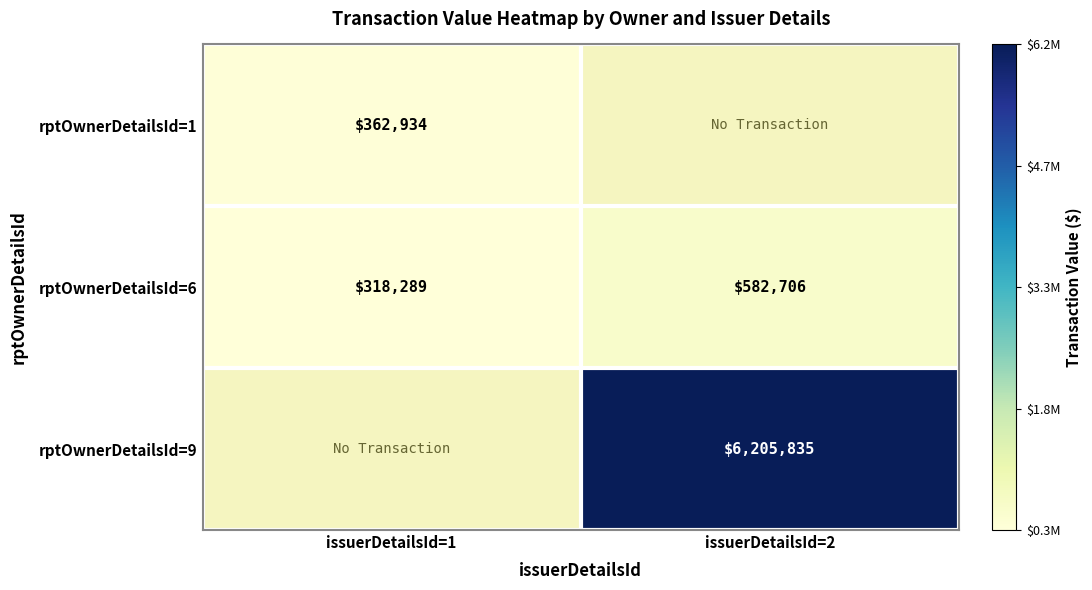

What is the sum of all rptOwnerDetailsId=6 values?

900995